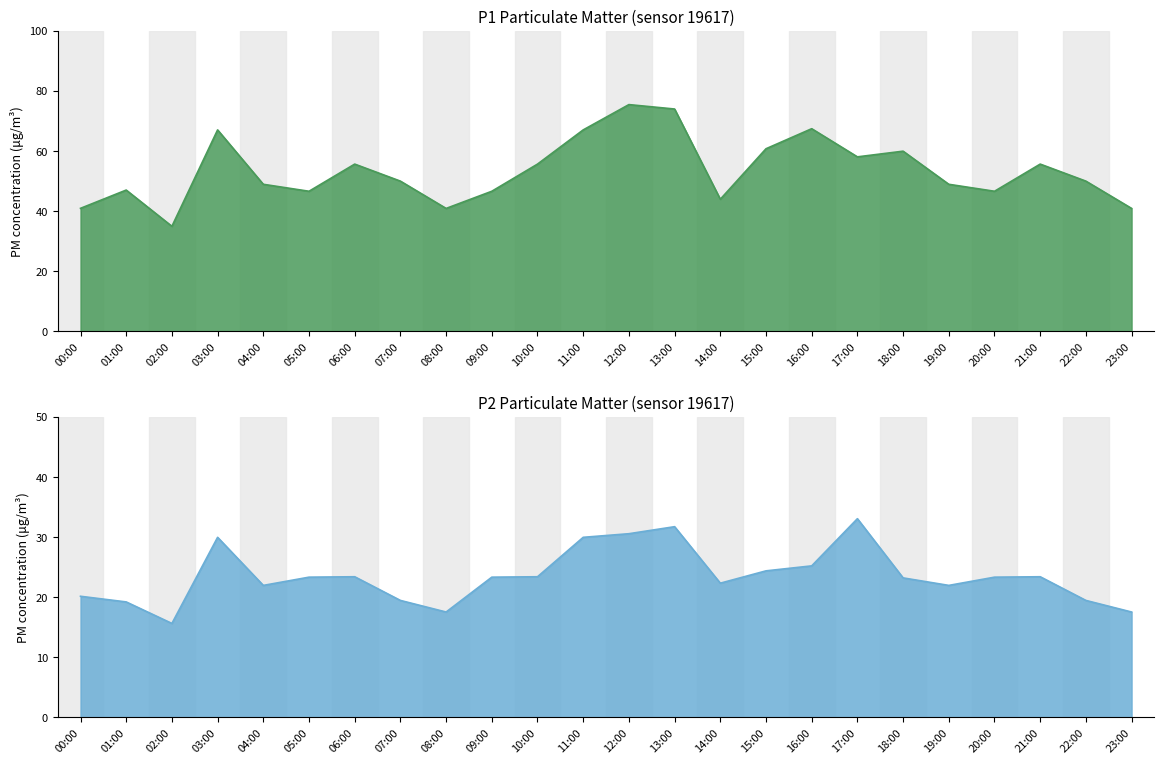

At which category does the chart reach its minimum across all series?

02:00